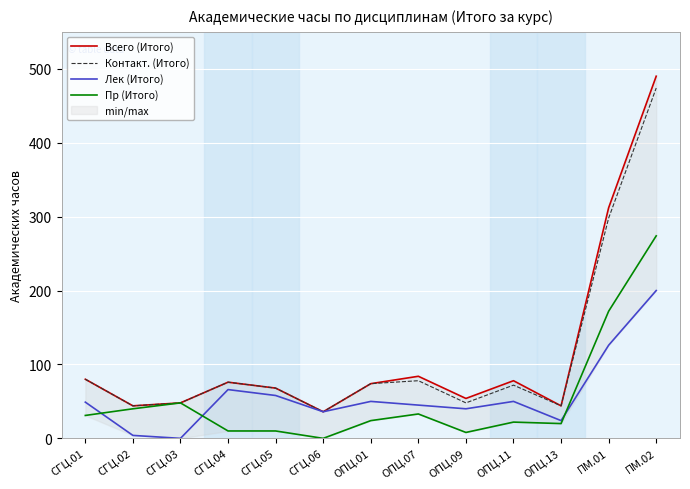

Reading right to left, transcribe all the data shown in this chart.

Всего (Итого): ПМ.02=490	ПМ.01=312	ОПЦ.13=44	ОПЦ.11=78	ОПЦ.09=54	ОПЦ.07=84	ОПЦ.01=74	СГЦ.06=36	СГЦ.05=68	СГЦ.04=76	СГЦ.03=48	СГЦ.02=44	СГЦ.01=80
Контакт. (Итого): ПМ.02=474	ПМ.01=298	ОПЦ.13=44	ОПЦ.11=72	ОПЦ.09=48	ОПЦ.07=78	ОПЦ.01=74	СГЦ.06=36	СГЦ.05=68	СГЦ.04=76	СГЦ.03=48	СГЦ.02=44	СГЦ.01=80
Лек (Итого): ПМ.02=200	ПМ.01=126	ОПЦ.13=24	ОПЦ.11=50	ОПЦ.09=40	ОПЦ.07=45	ОПЦ.01=50	СГЦ.06=36	СГЦ.05=58	СГЦ.04=66	СГЦ.03=0	СГЦ.02=4	СГЦ.01=49
Пр (Итого): ПМ.02=274	ПМ.01=172	ОПЦ.13=20	ОПЦ.11=22	ОПЦ.09=8	ОПЦ.07=33	ОПЦ.01=24	СГЦ.06=0	СГЦ.05=10	СГЦ.04=10	СГЦ.03=48	СГЦ.02=40	СГЦ.01=31